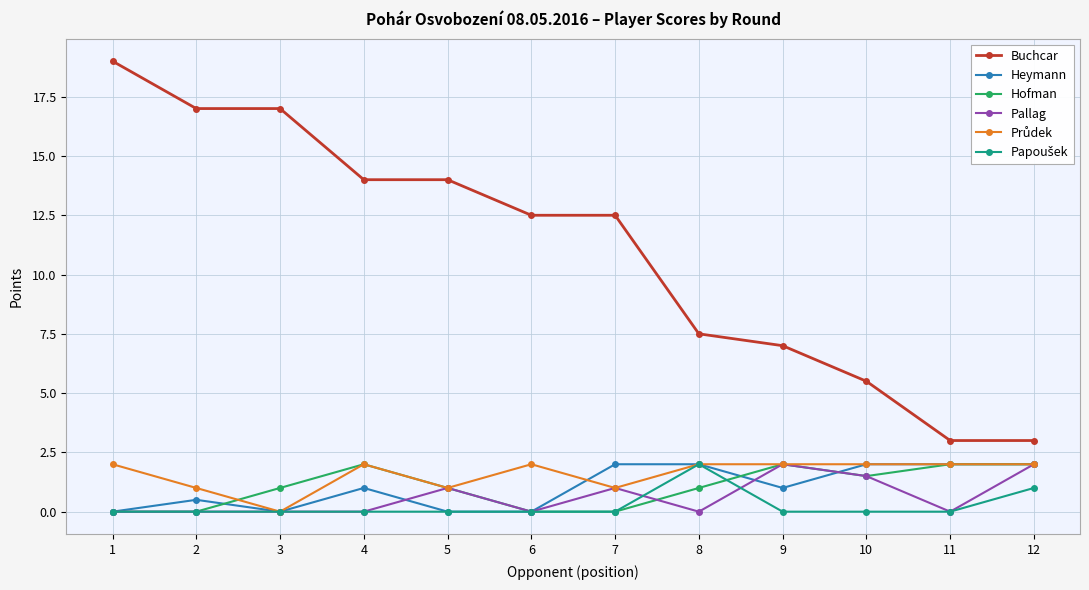

What is the greatest value displayed?

19.0